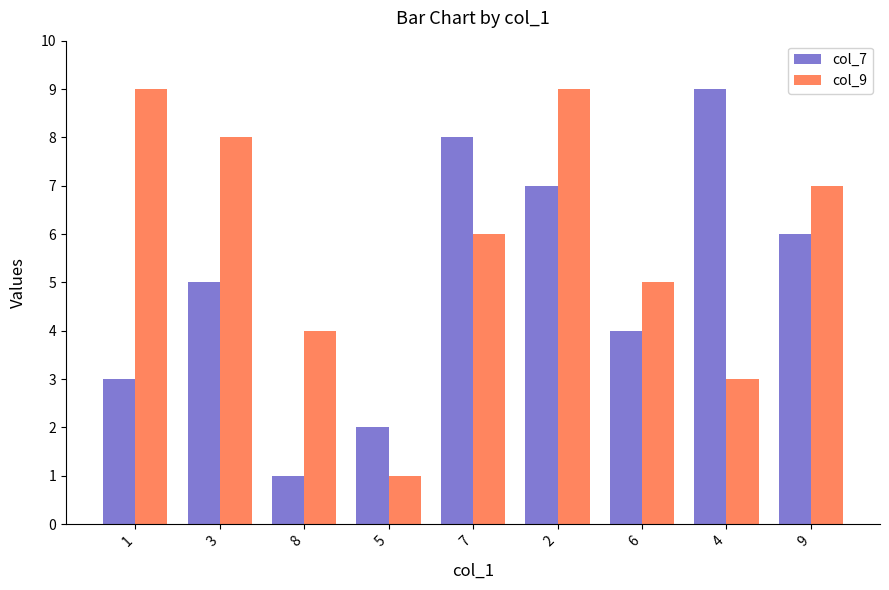

What is the greatest value displayed?

9